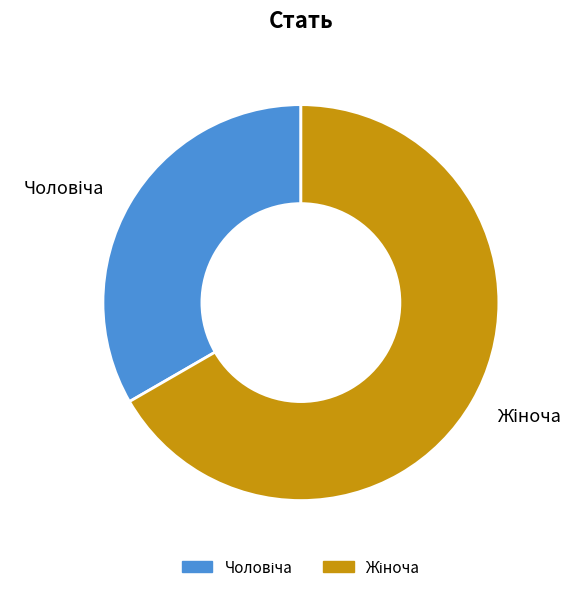

Is there any slice that represents more than half of the pie?

Yes